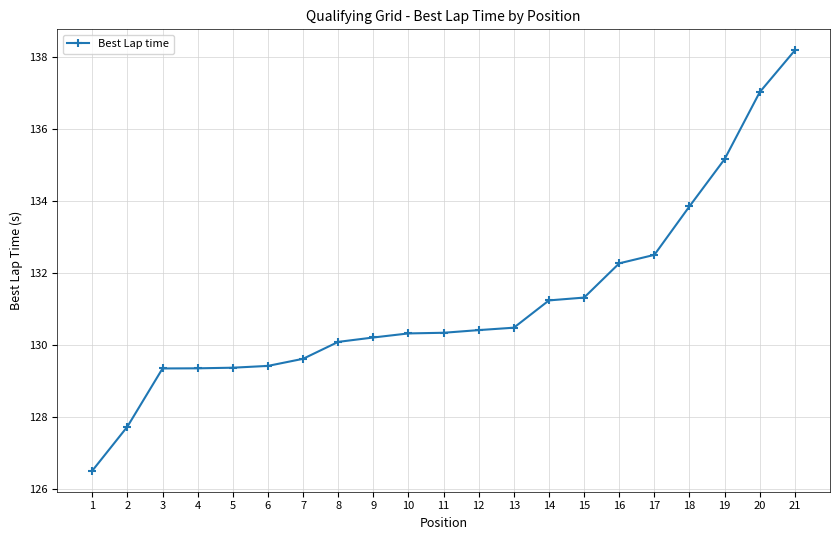

What is the value of the 7th point from the left?

129.6